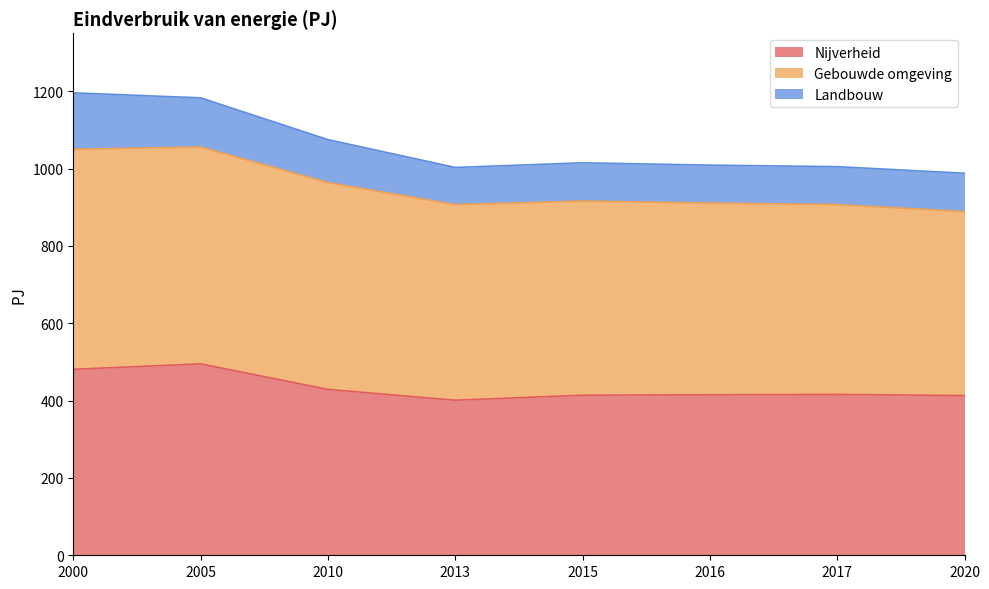

Where is the first local minimum for Landbouw?

2013